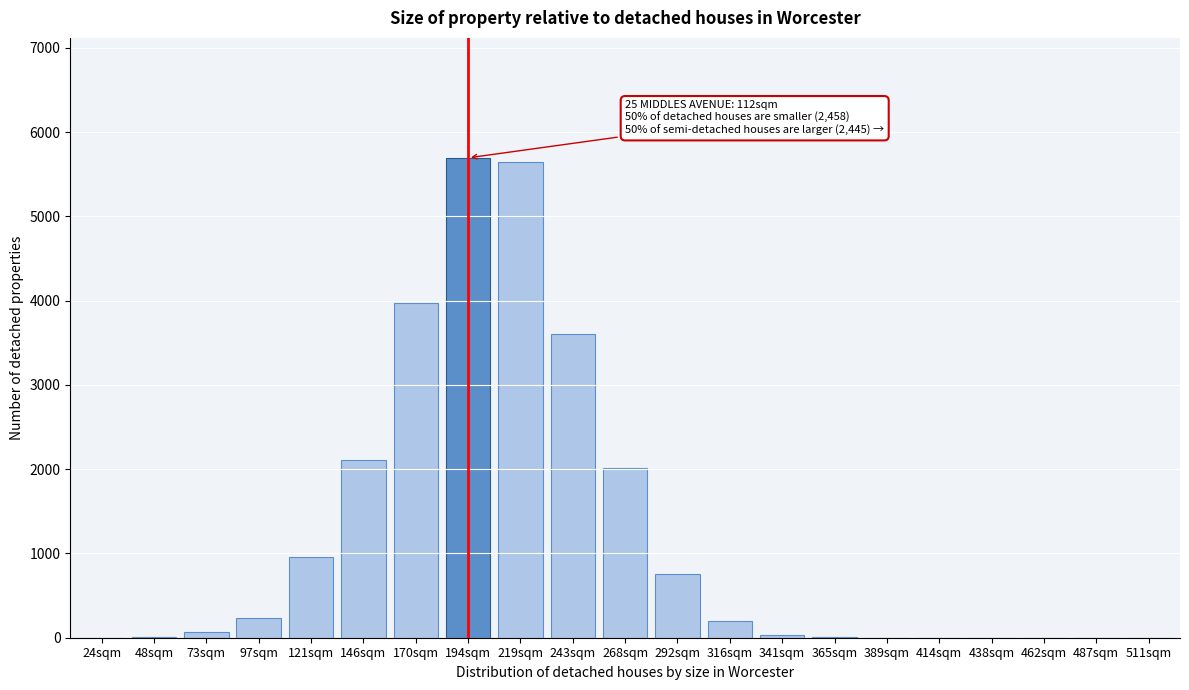

What is the change in value from 219sqm to 316sqm?

-5437